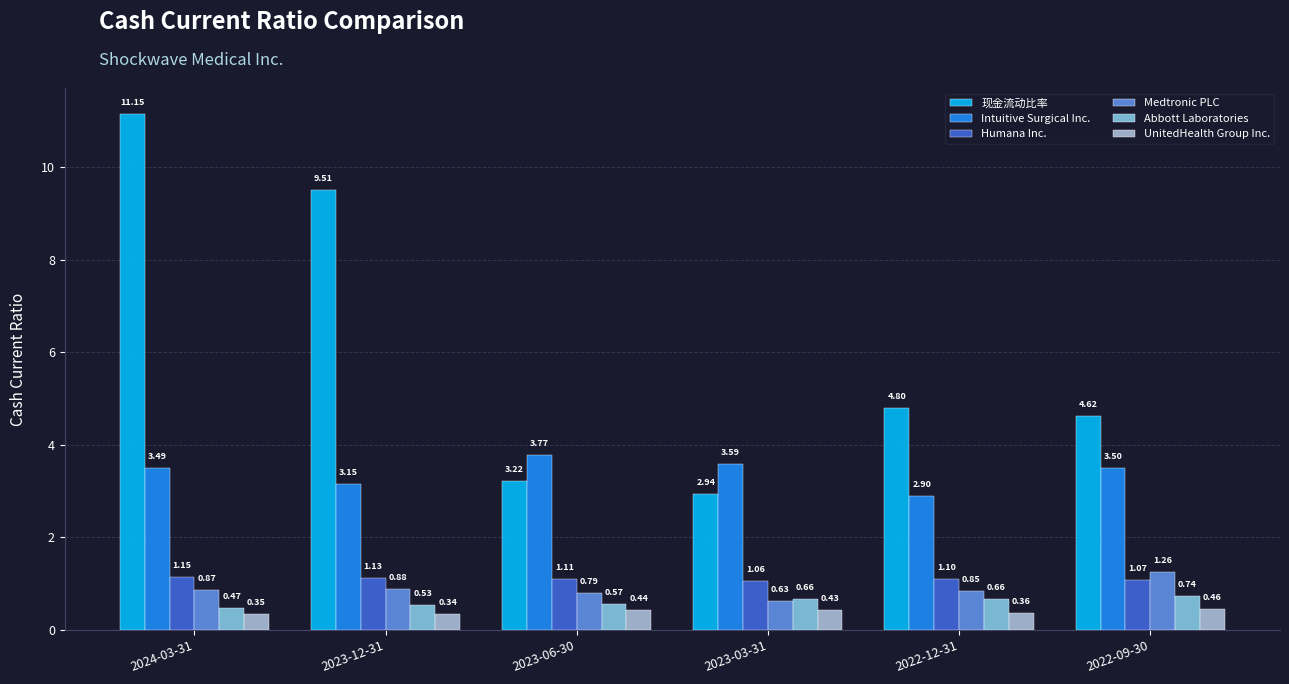

What is the spread (max minus min) of values at 2024-03-31?

10.8